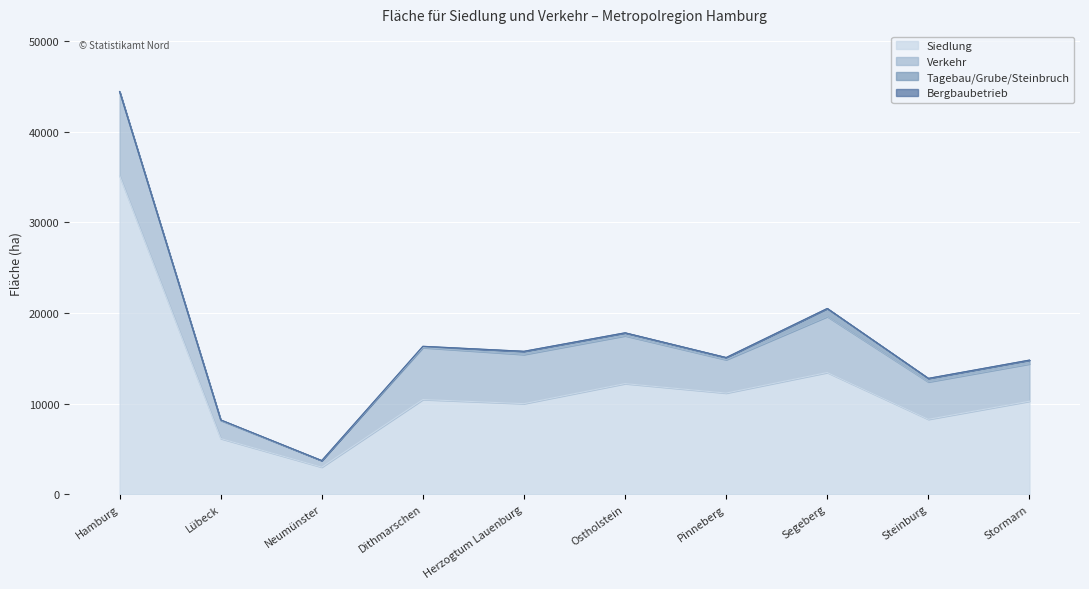

Reading right to left, transcribe all the data shown in this chart.

Siedlung: 10266	8269	13435	11166	12210	9998	10452	2986	6146	35164
Verkehr: 4120	4128	6179	3680	5279	5427	5731	724	1996	9270
Tagebau/Grube/Steinbruch: 420	393	894	245	331	354	146	1	60	29
Bergbaubetrieb: 0	0	0	0	0	0	0	0	0	0